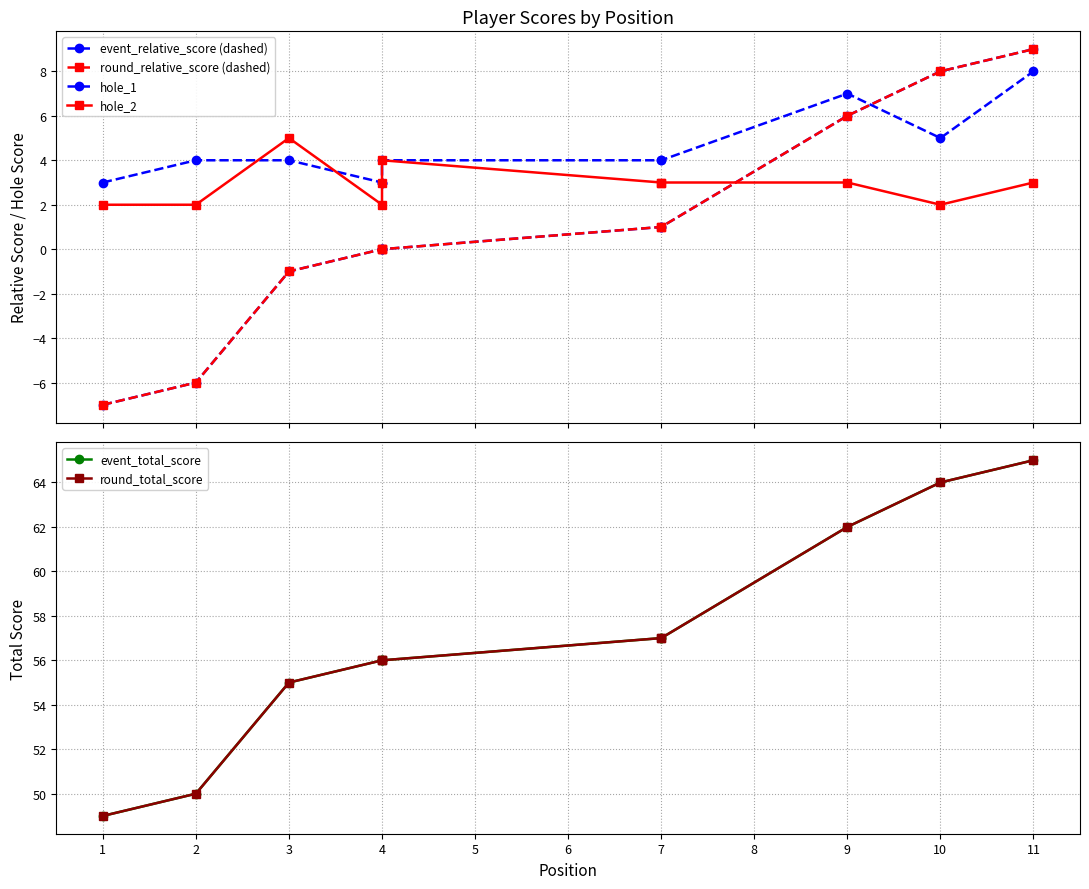

The event_total_score series shows 56 at 4. True or false?

True